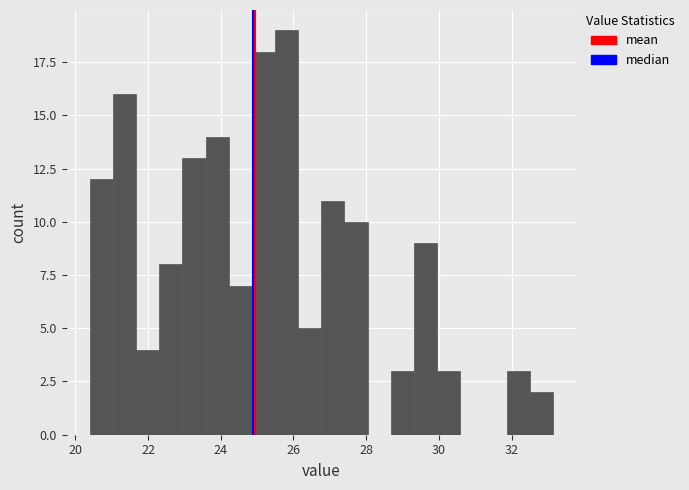

Around what value on the x-axis is the tallest bar? Give the approximate position of its centre, as read against the axis.

25.8